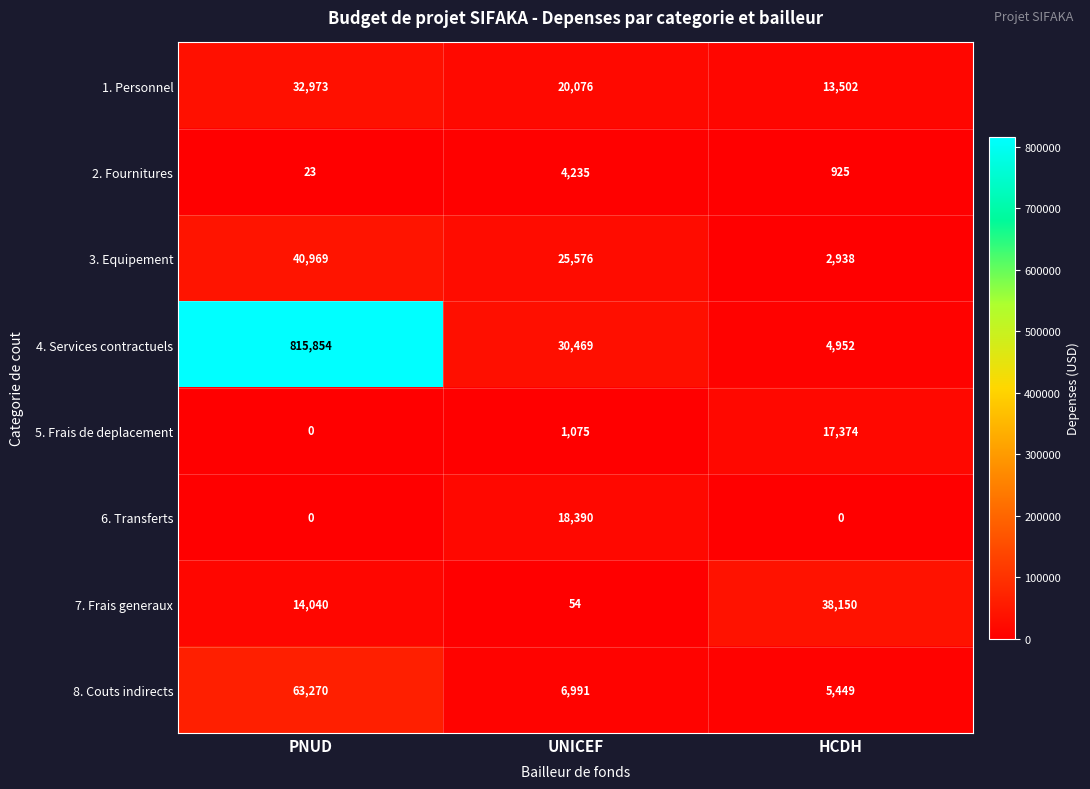

True or false: 6. Transferts has a value of 7730 at HCDH.

False